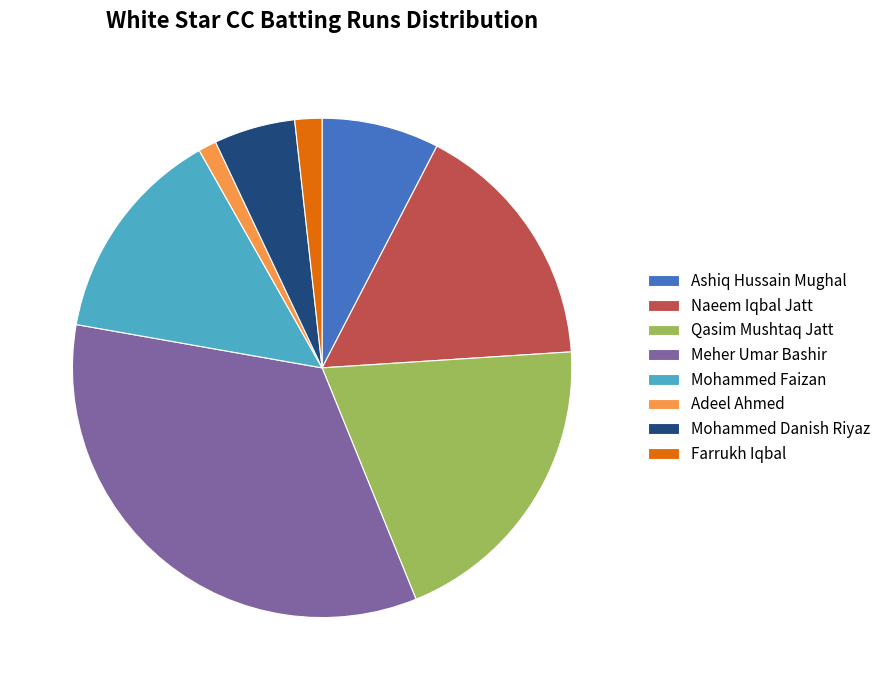

Which category has the smallest portion of the pie?

Adeel Ahmed